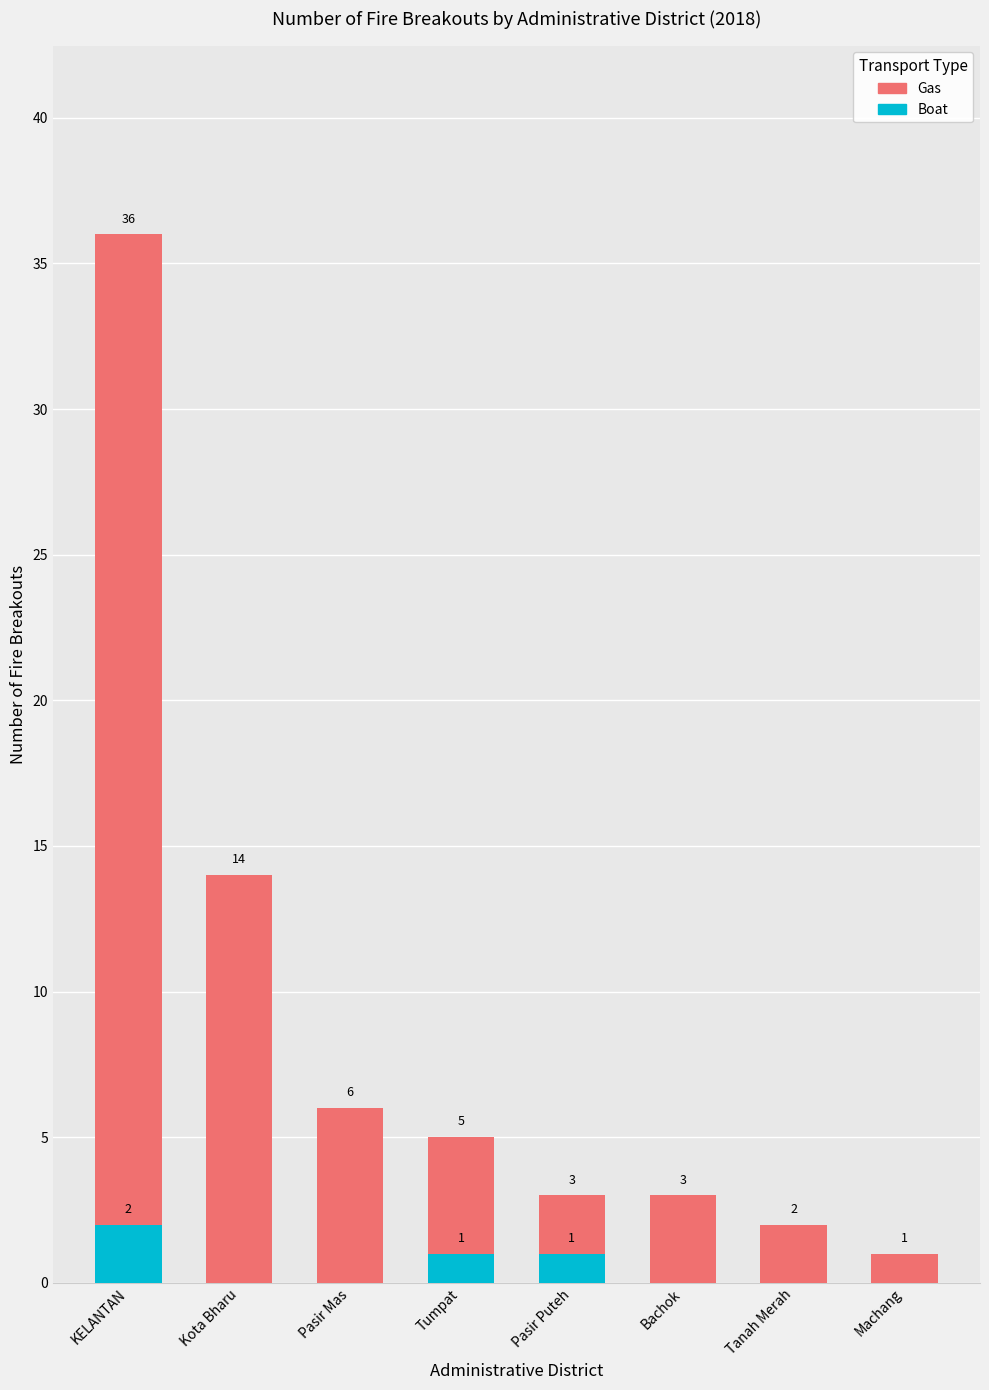

Between Kota Bharu and Machang, which series saw the biggest shift?

Gas